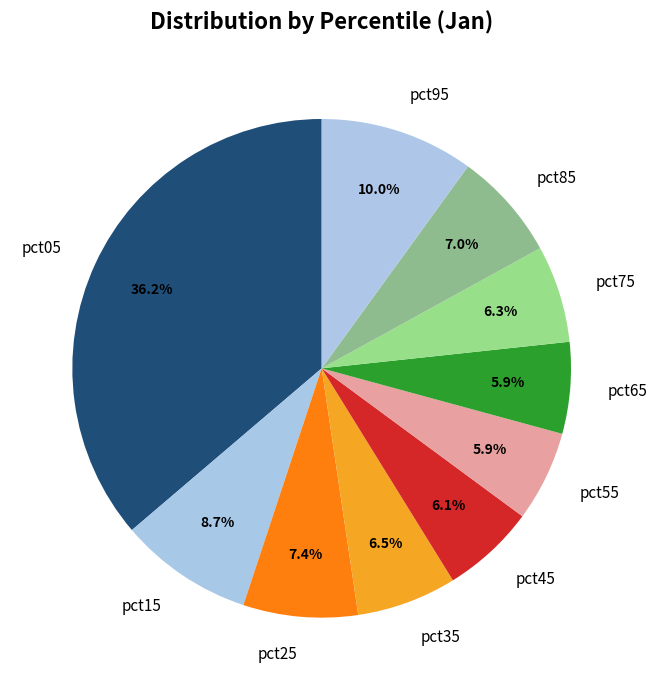

To the nearest percent, what is the combined percentage of pct65 and pct35?

12%